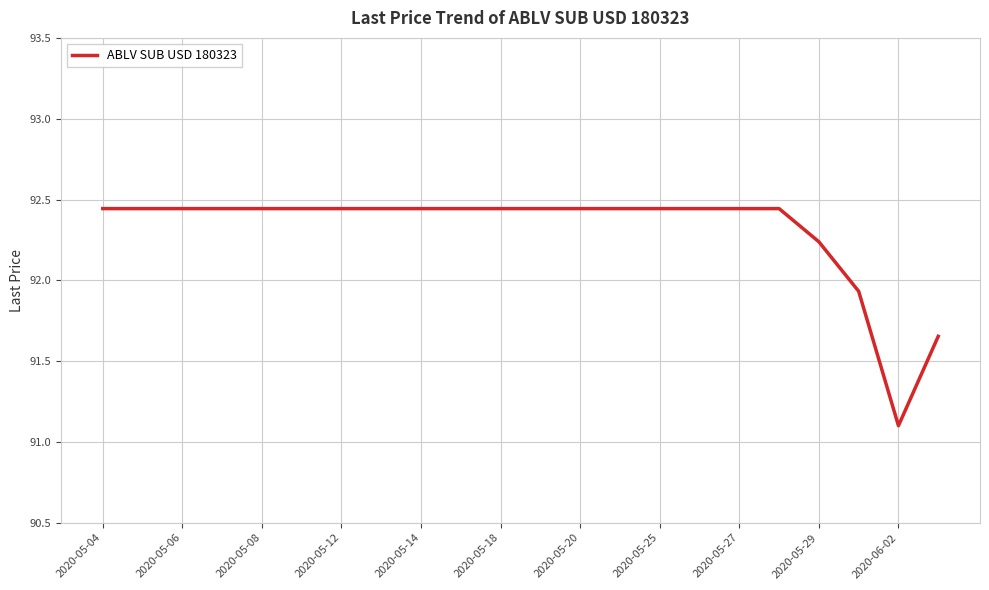

What is the average value?

92.3